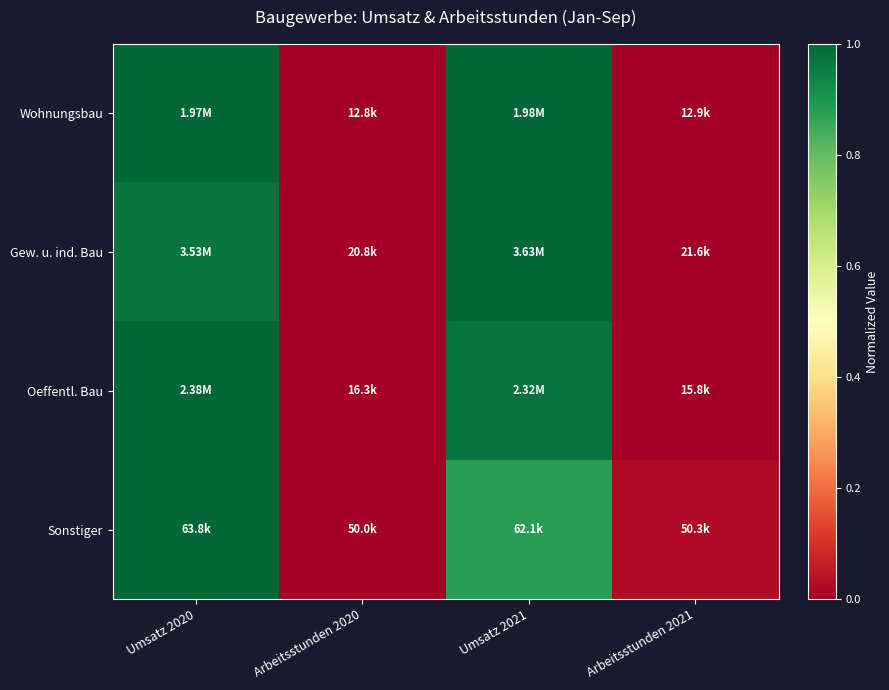

Reading left to right, transcribe all the data shown in this chart.

Wohnungsbau: Umsatz 2020=1.0	Arbeitsstunden 2020=0.0	Umsatz 2021=1.0	Arbeitsstunden 2021=0.0
Gew. u. ind. Bau: Umsatz 2020=1.0	Arbeitsstunden 2020=0.0	Umsatz 2021=1.0	Arbeitsstunden 2021=0.0
Oeffentl. Bau: Umsatz 2020=1.0	Arbeitsstunden 2020=0.0	Umsatz 2021=1.0	Arbeitsstunden 2021=0.0
Sonstiger: Umsatz 2020=1.0	Arbeitsstunden 2020=0.0	Umsatz 2021=0.9	Arbeitsstunden 2021=0.0